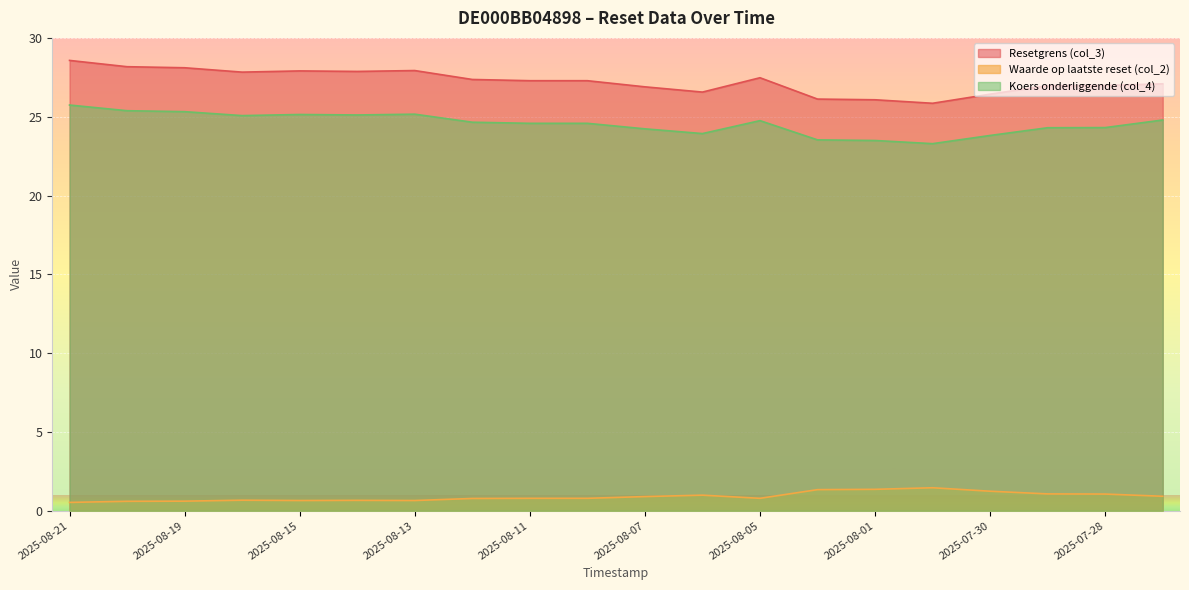

The Waarde op laatste reset (col_2) series shows 0.6 at 2025-08-20. True or false?

True